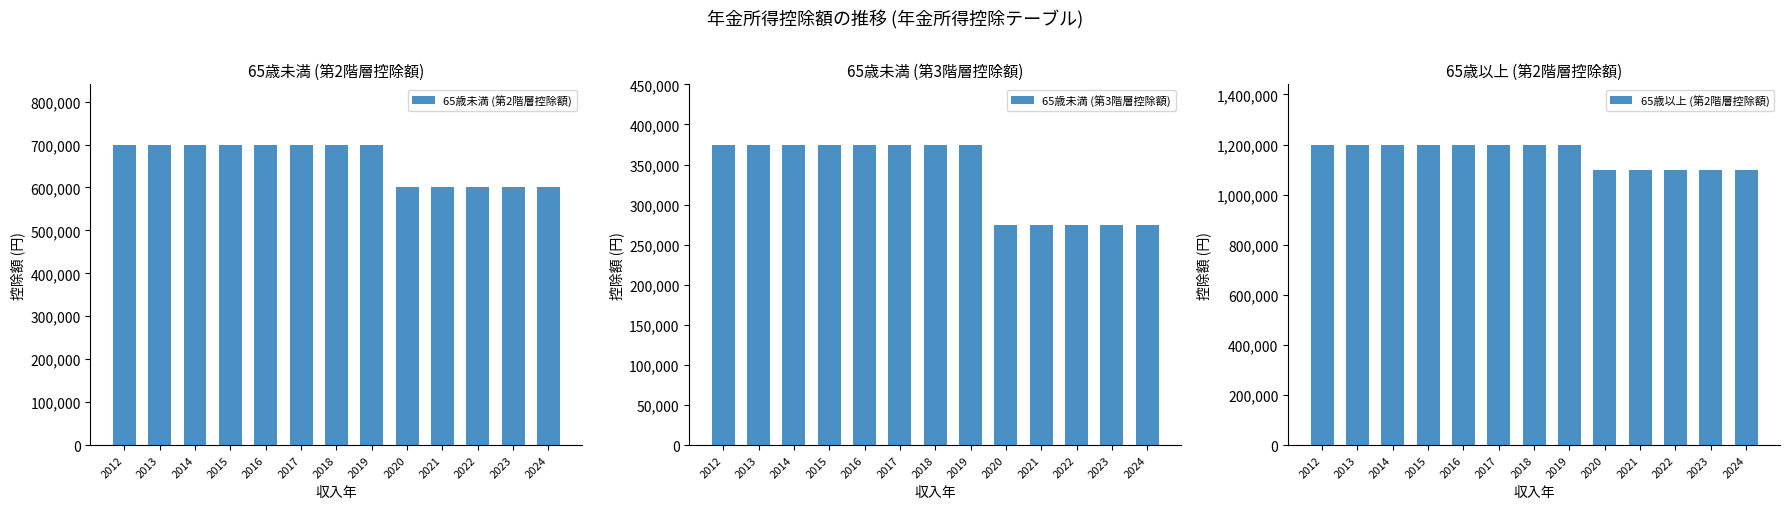

What is the difference between the highest and lowest values at 2022?

825000